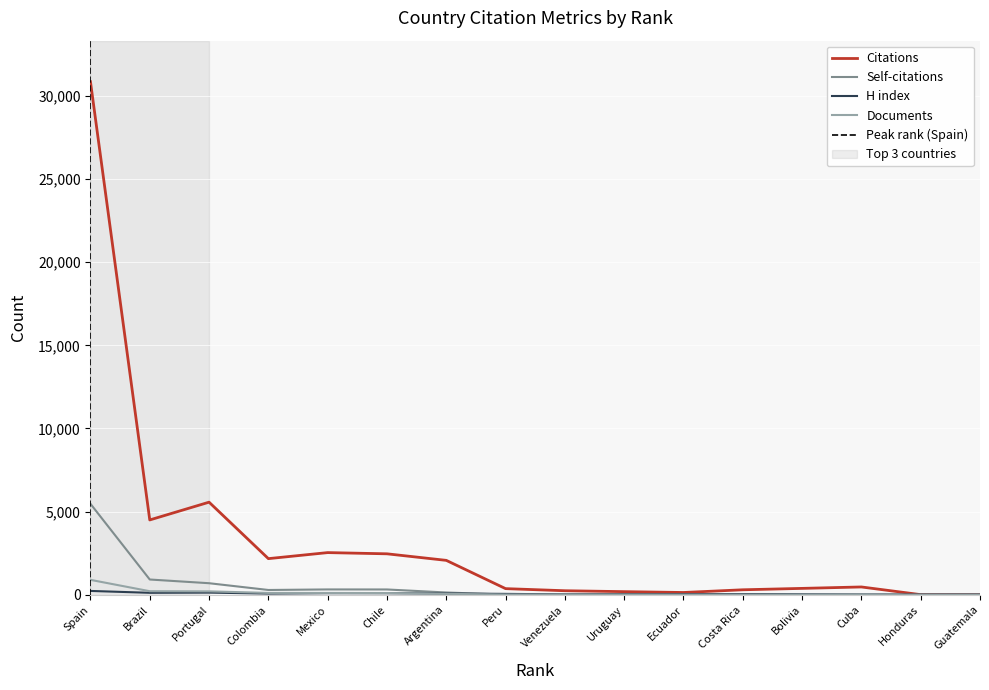

The value of Citations at Mexico is 1124. True or false?

False